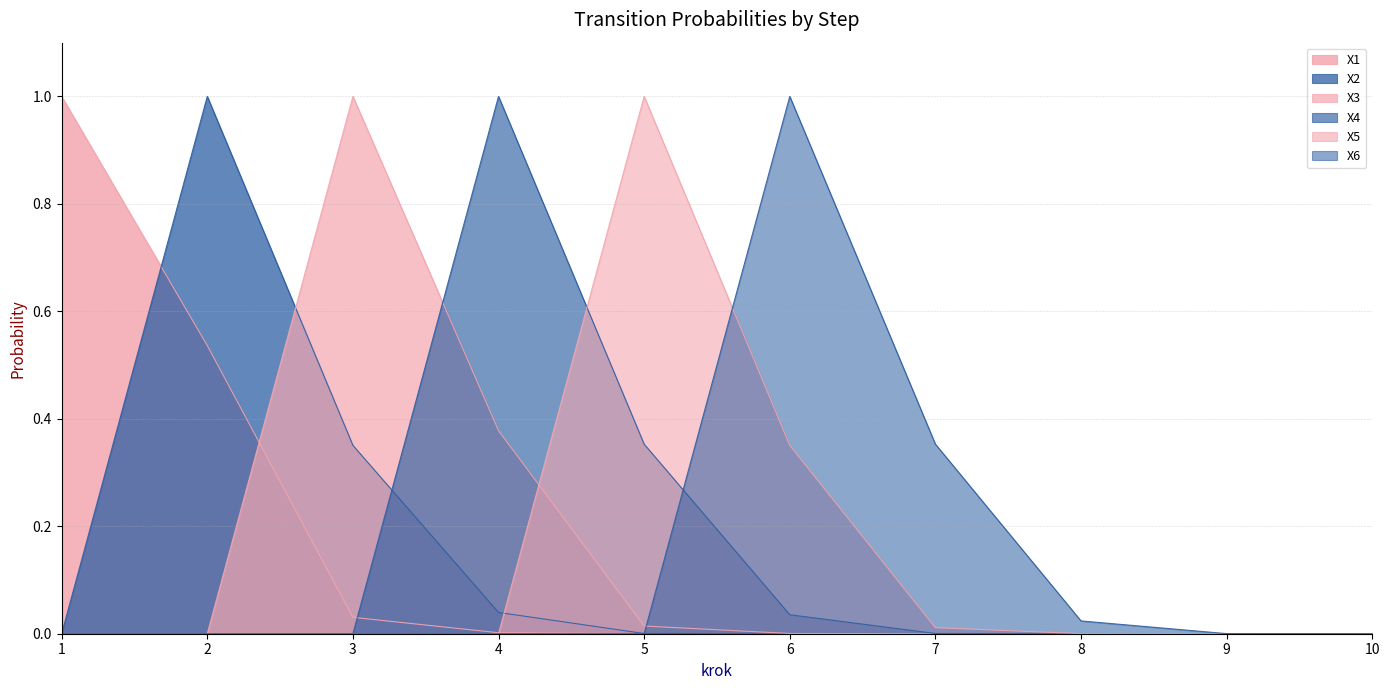

Is it true that X2 equals -0.7 at 7?

False